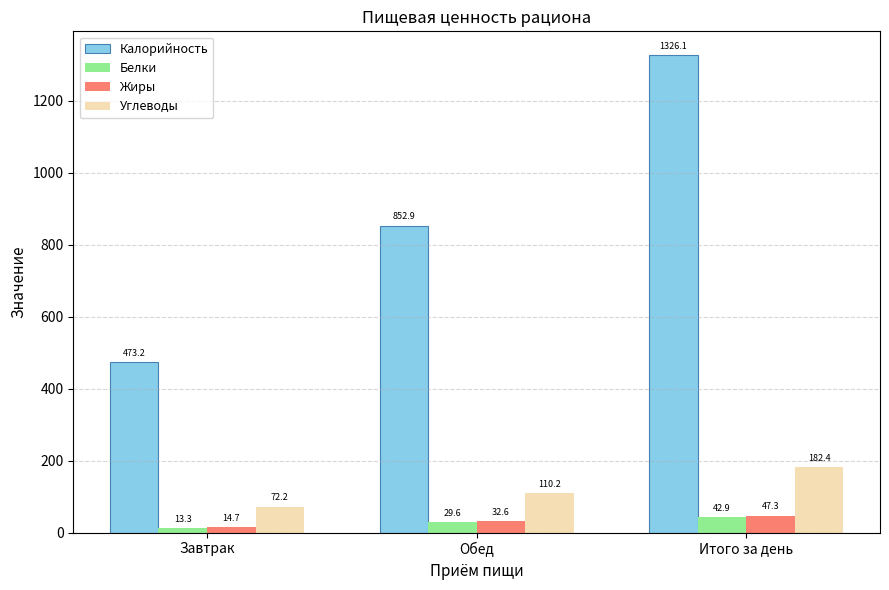

What is the difference between the maximum and minimum values in the Белки series?

29.6